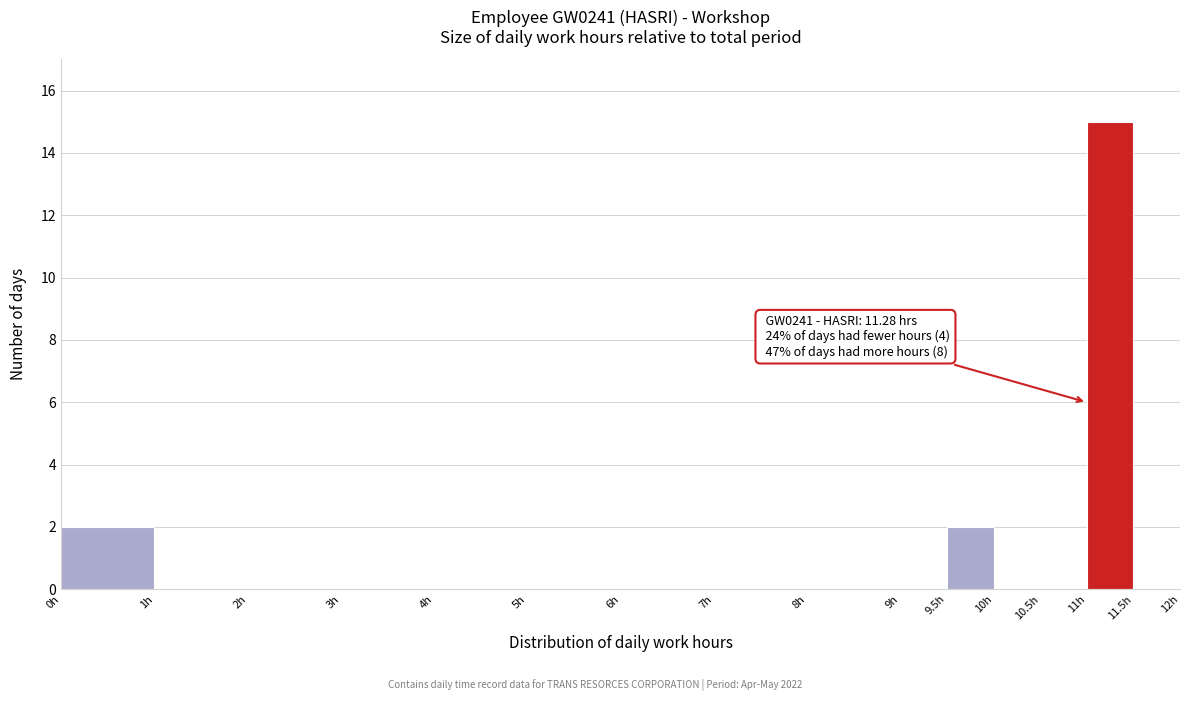

Over which range of the x-axis is the bar tallest?

11.0 to 11.5